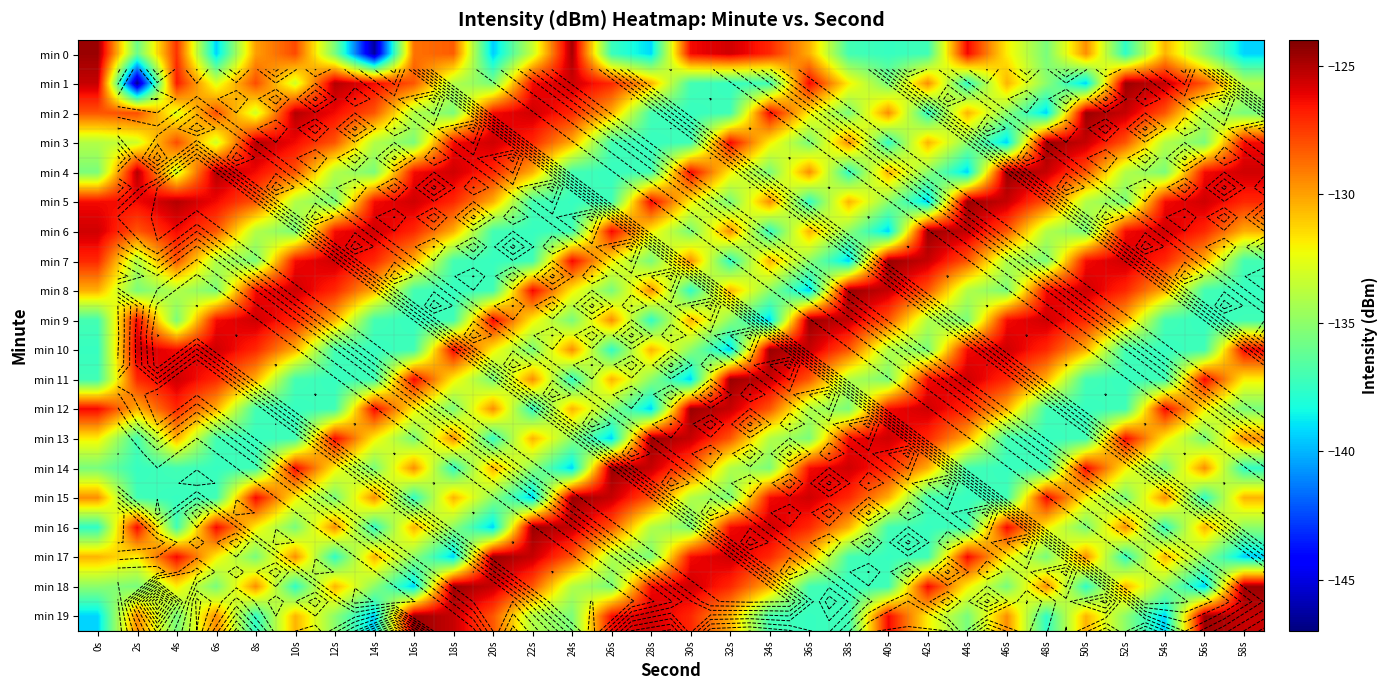

At which category is the sum across all series the highest?

4s